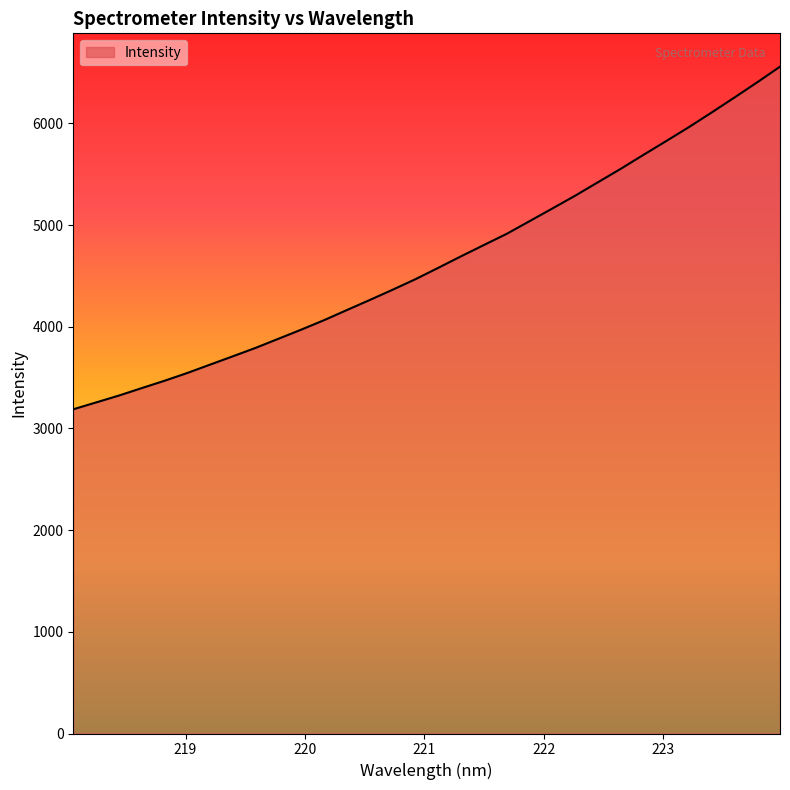

Does the chart display data point markers on the line(s)?

No